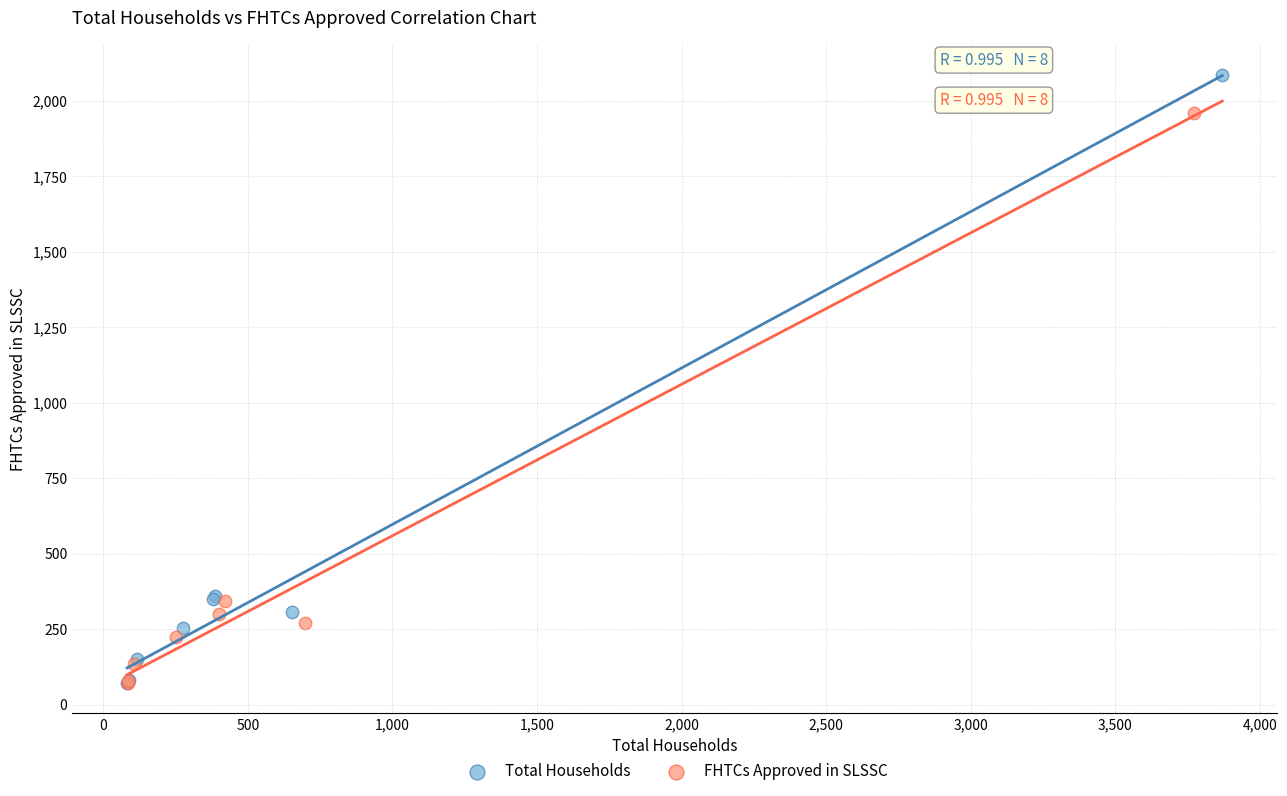

Which series has the widest spread of Y values?

Total Households